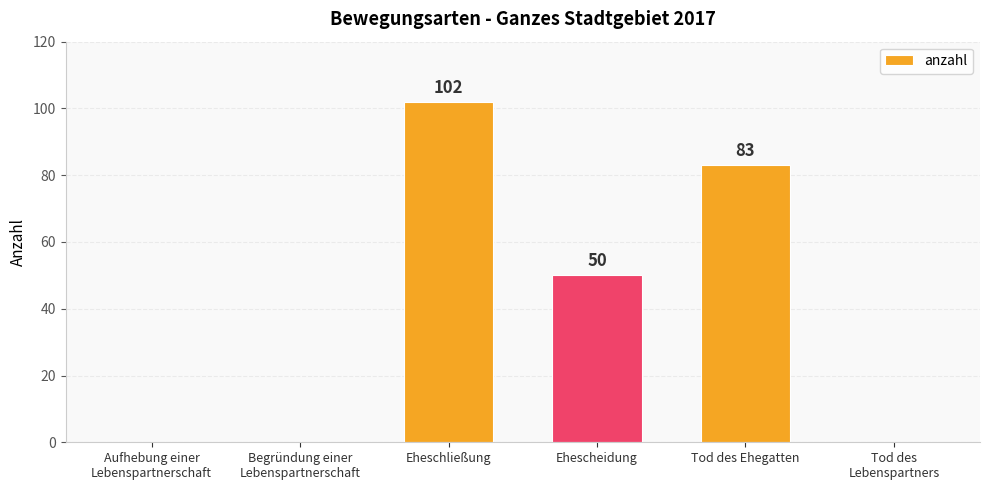

Which has a higher value, Aufhebung einer
Lebenspartnerschaft or Ehescheidung?

Ehescheidung